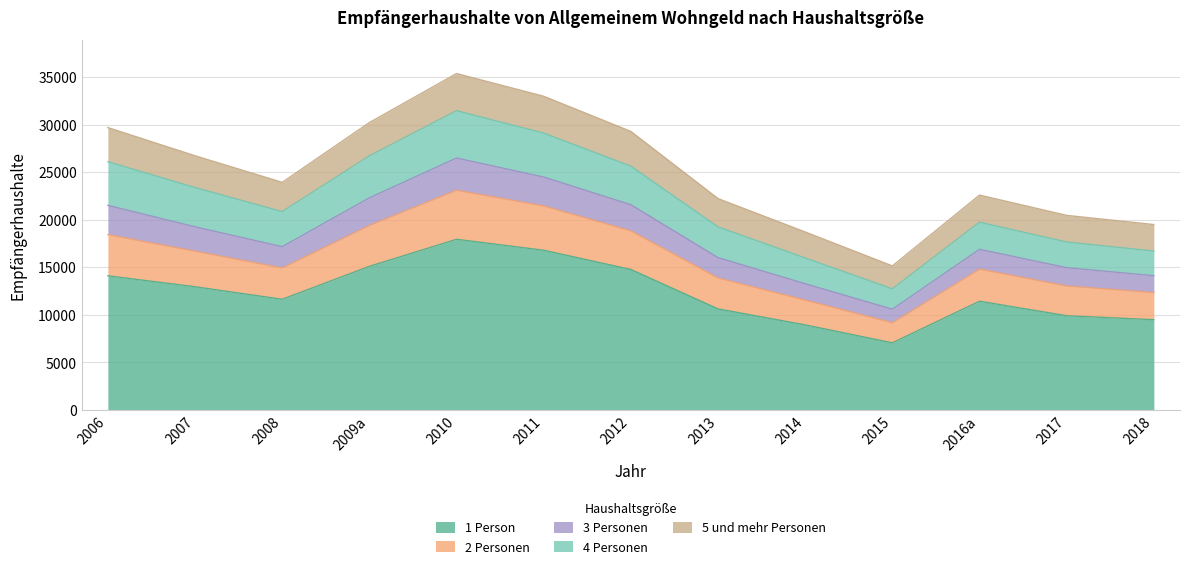

What are all the series names shown in the legend?

1 Person, 2 Personen, 3 Personen, 4 Personen, 5 und mehr Personen